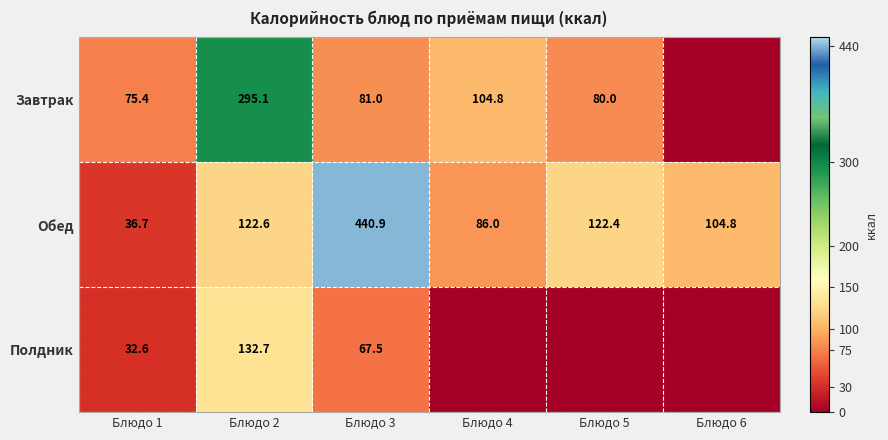

How many values in the Обед series exceed 122?

3